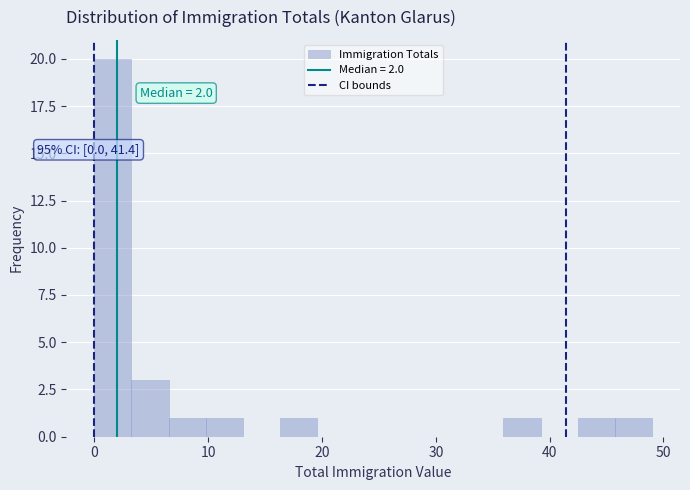

Read against the x-axis, roughly where is the centre of the tallest bar?

2